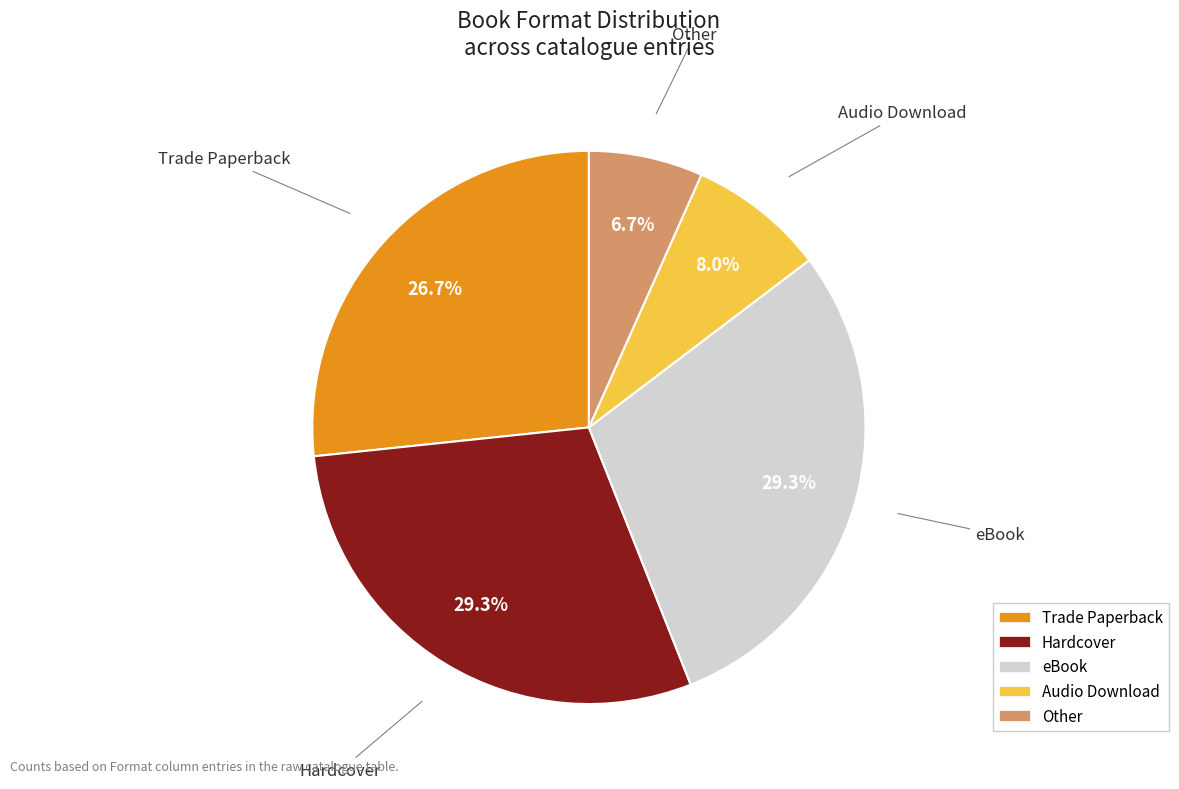

Do eBook and Trade Paperback together represent more than half of the pie?

Yes